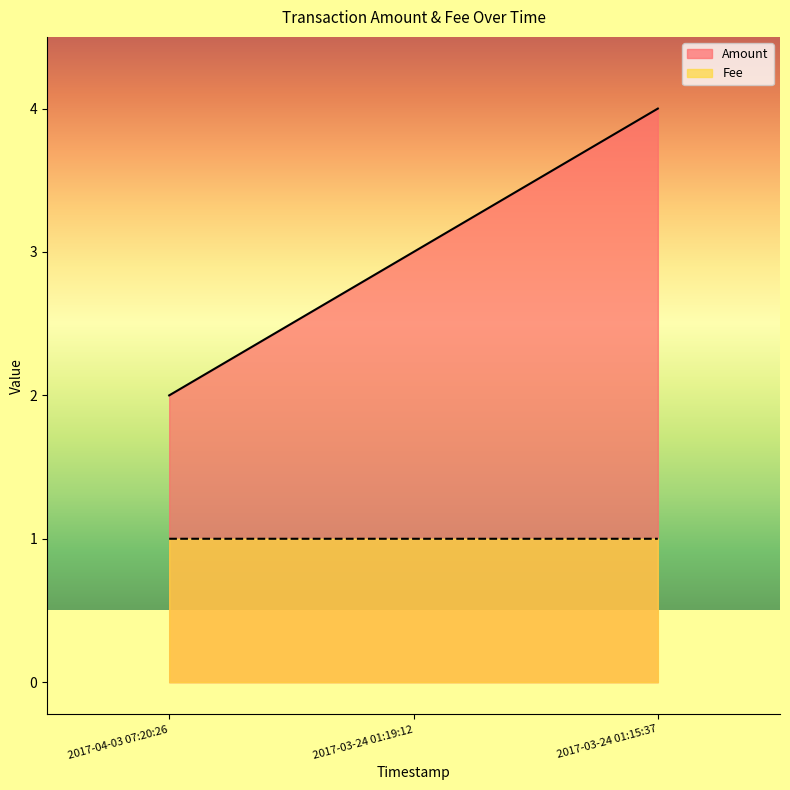

Reading right to left, list all the values displayed in this chart.

Amount: 2017-03-24 01:15:37=4.0	2017-03-24 01:19:12=3.0	2017-04-03 07:20:26=2.0
Fee: 2017-03-24 01:15:37=1.0	2017-03-24 01:19:12=1.0	2017-04-03 07:20:26=1.0